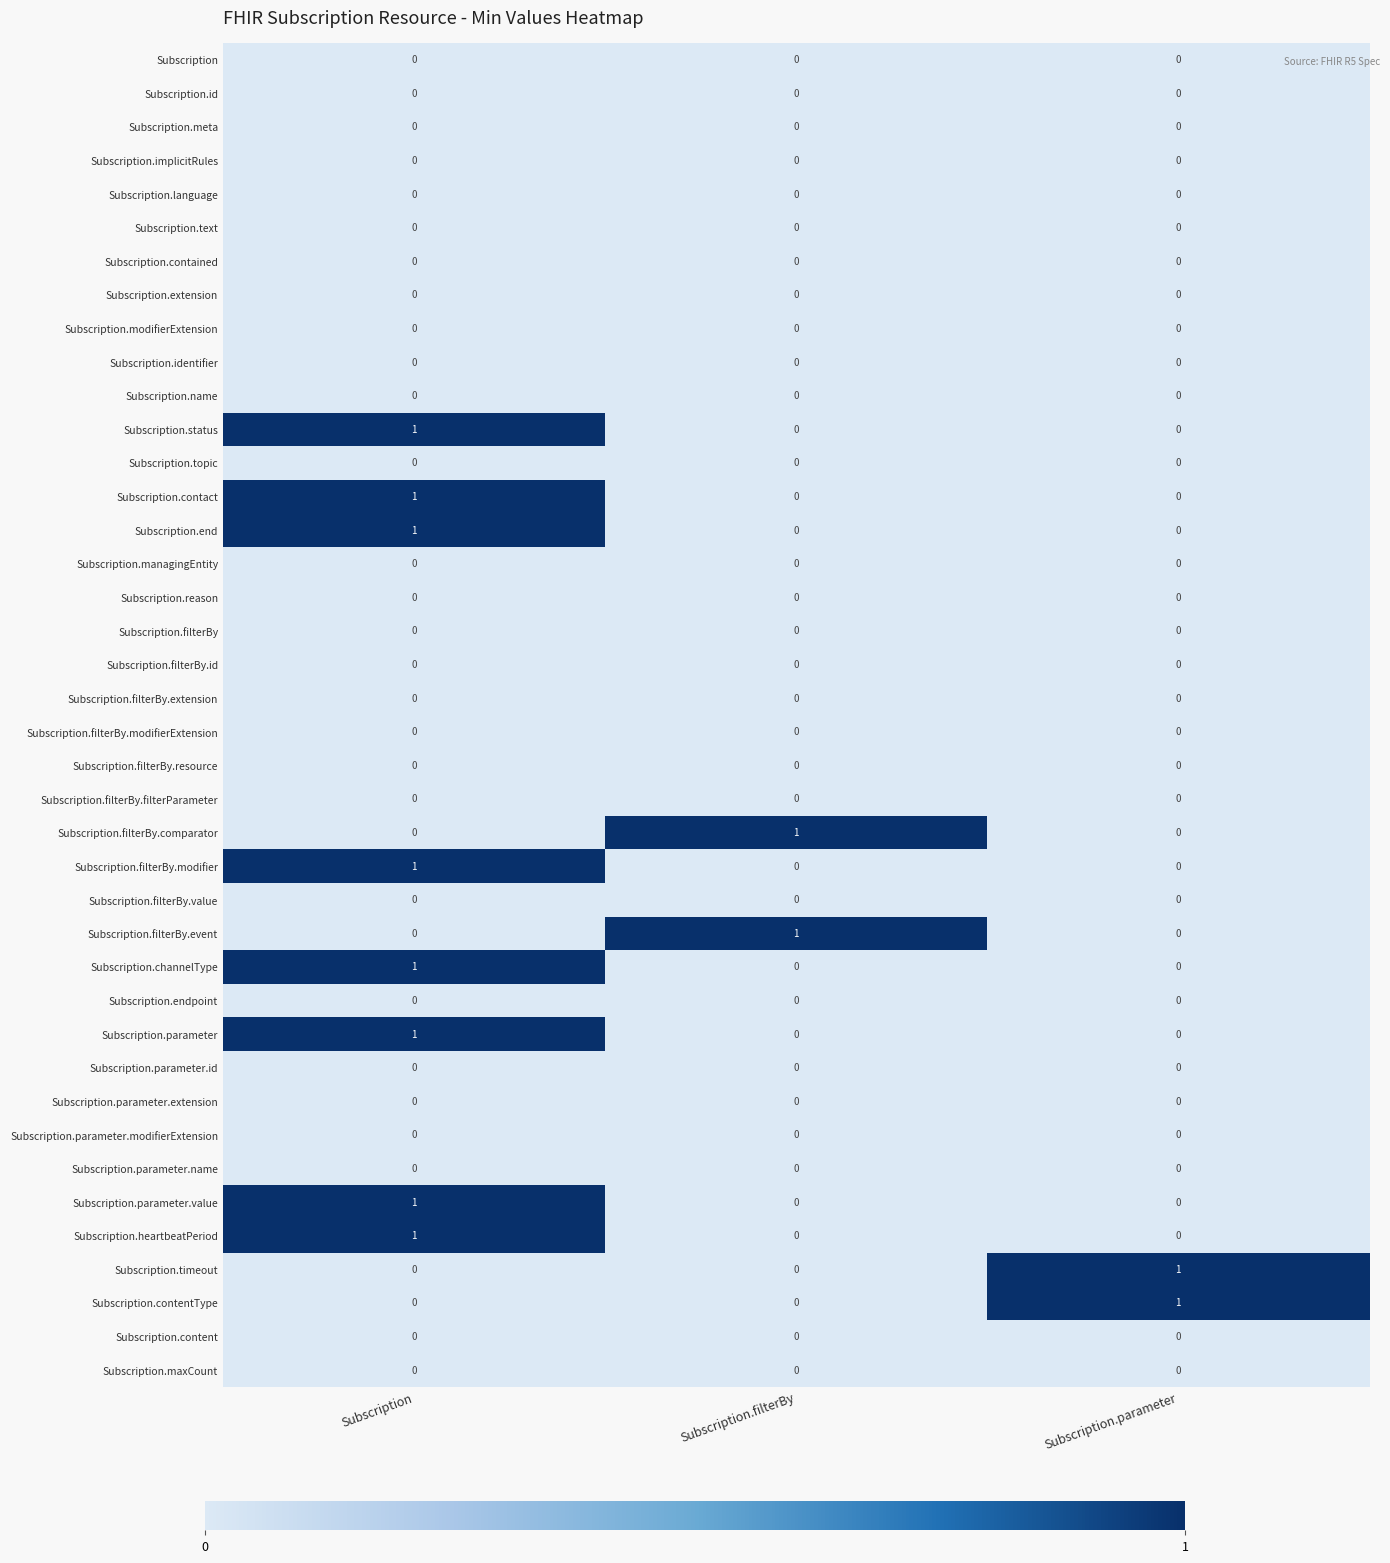

At how many categories does at least one series exceed 0?

3